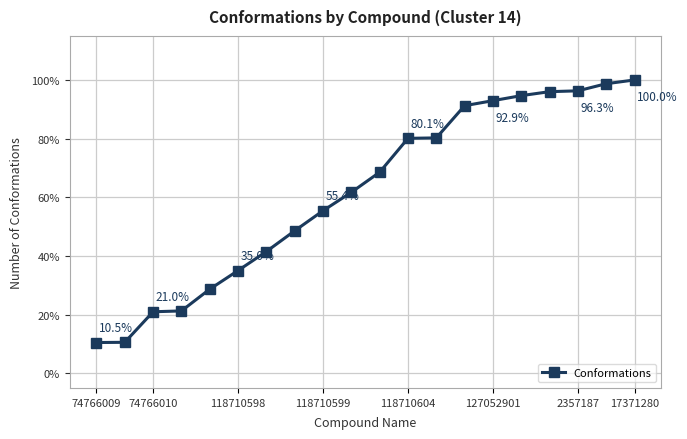

What is the minimum value shown in the chart?

10.5